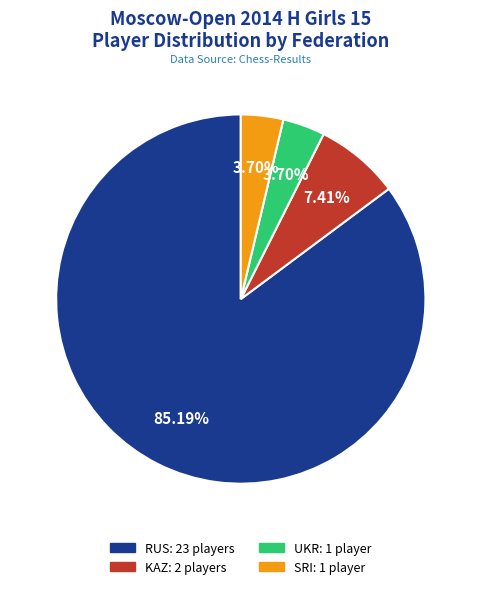

How many segments does this pie chart have?

4